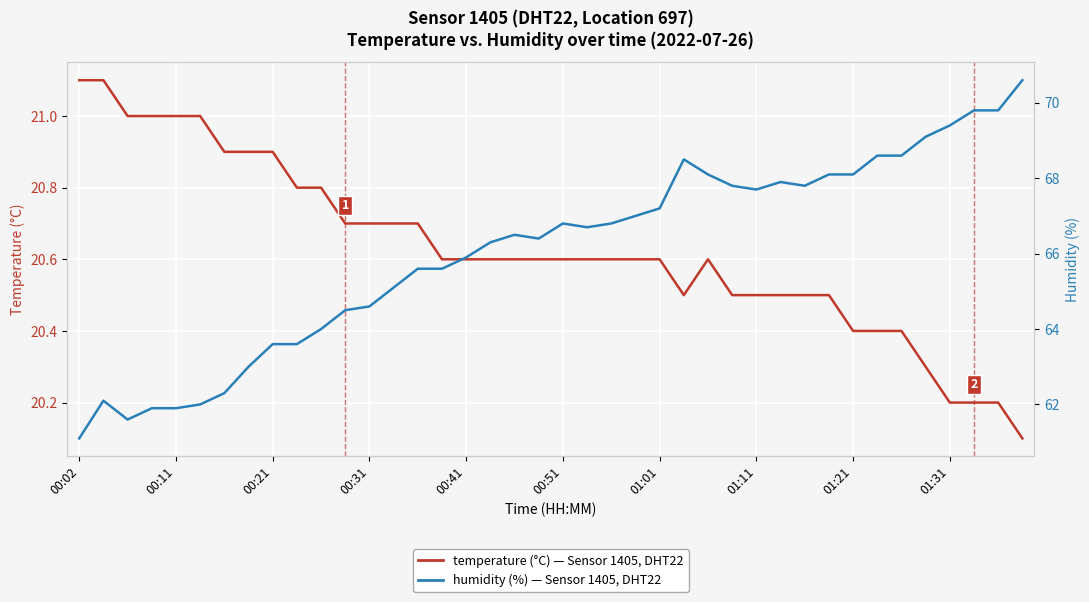

What is the sum of all temperature (°C) values?

825.1